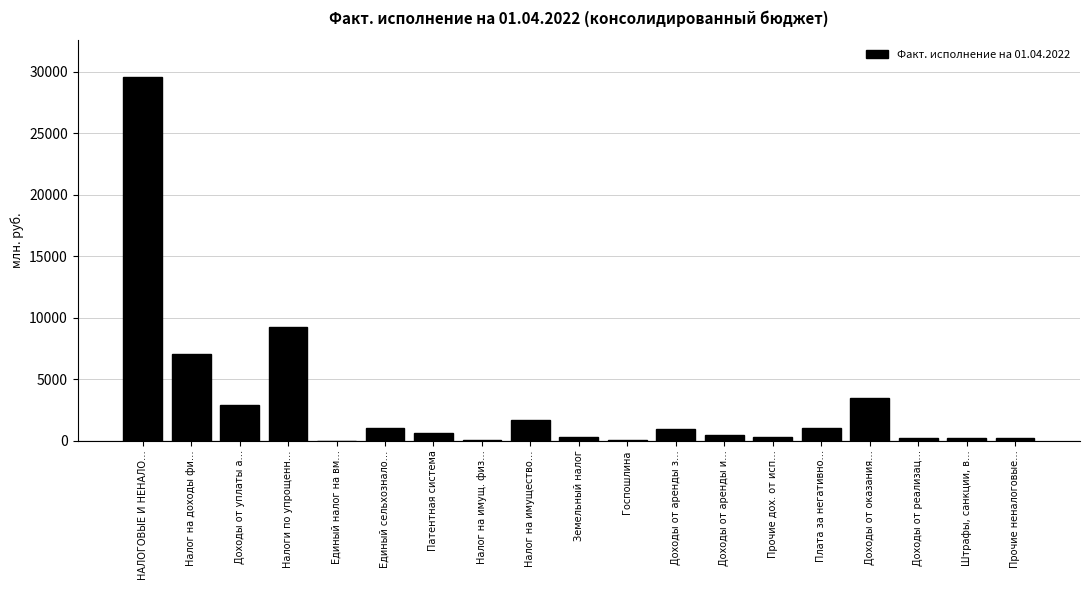

What is the maximum value shown in the chart?

29607.7